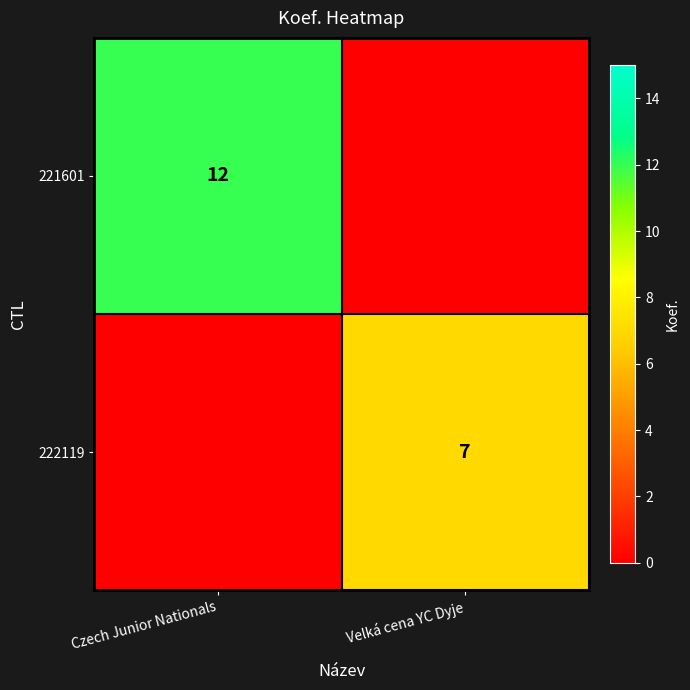

Which has a higher value, Czech Junior Nationals or Velká cena YC Dyje?

Czech Junior Nationals